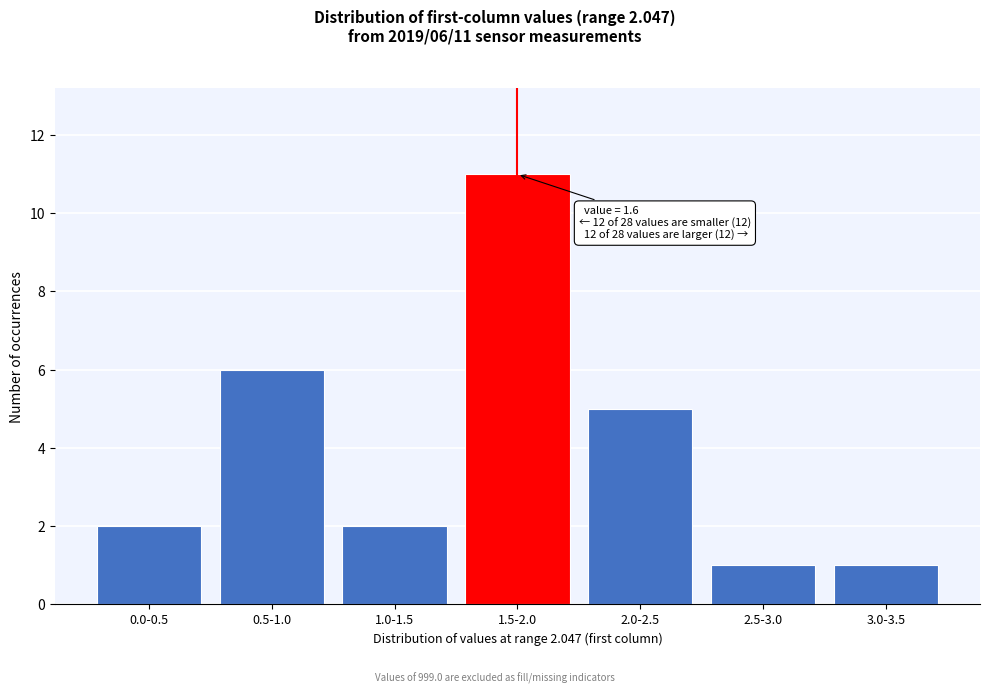

Reading right to left, transcribe all the data shown in this chart.

3.0-3.5=1	2.5-3.0=1	2.0-2.5=5	1.5-2.0=11	1.0-1.5=2	0.5-1.0=6	0.0-0.5=2